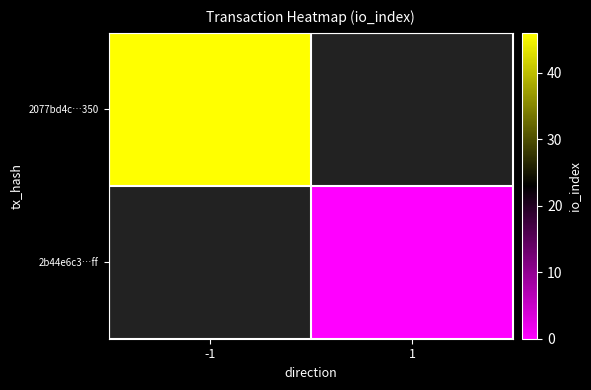

Which category has the lowest value across all series?

1